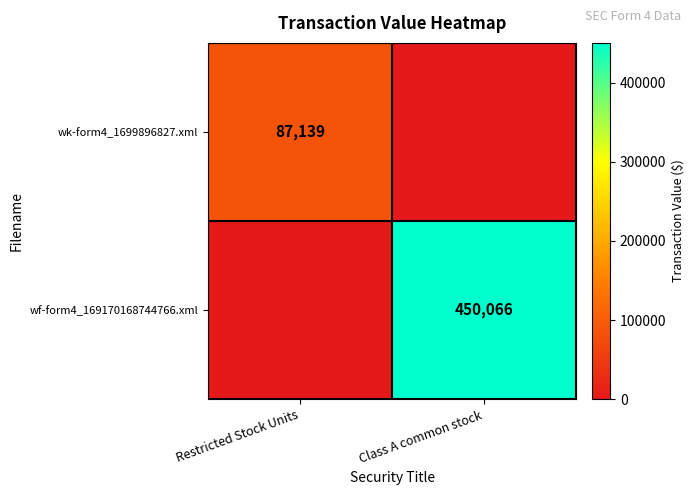

Is the value of wf-form4_169170168744766.xml at Class A common stock greater than the value of wk-form4_1699896827.xml at Restricted Stock Units?

Yes